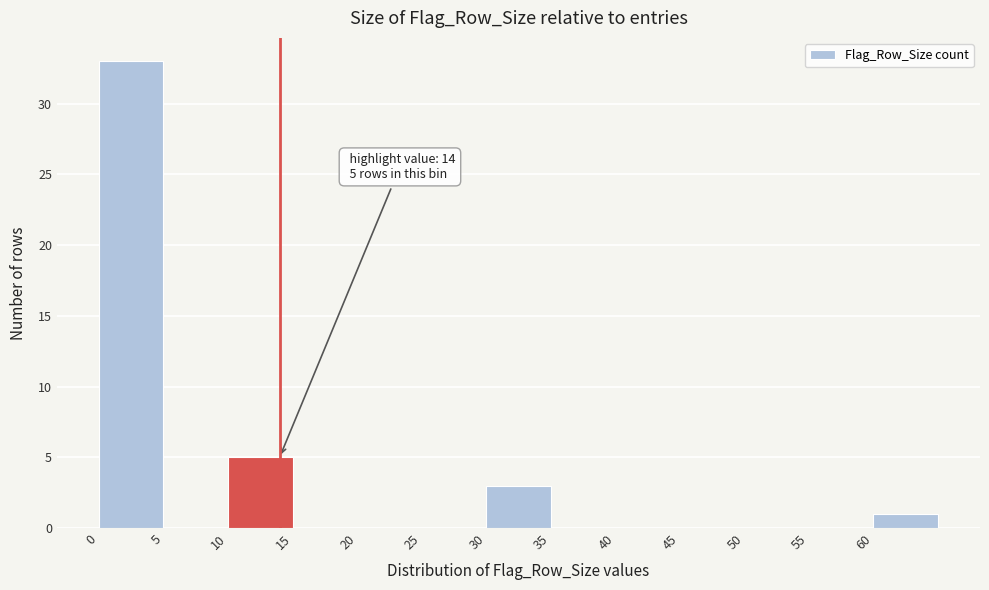

Which range on the x-axis has the tallest bar?

0 to 5